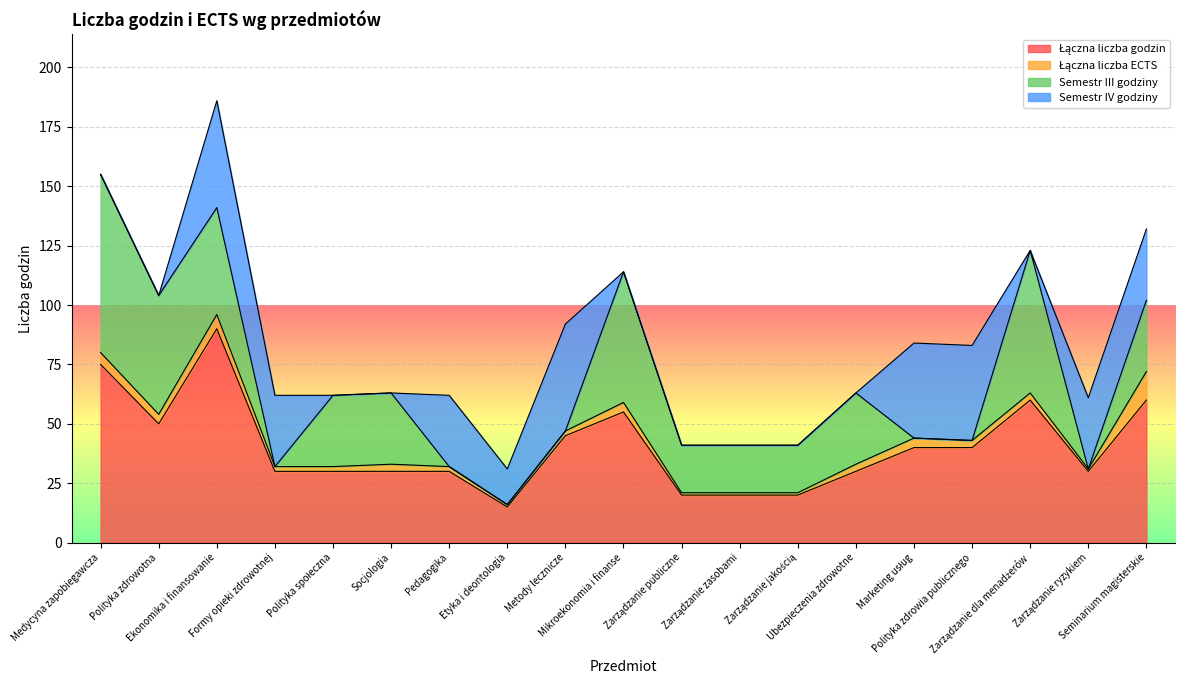

What is the difference between the highest and lowest values at Ubezpieczenia zdrowotne?

30